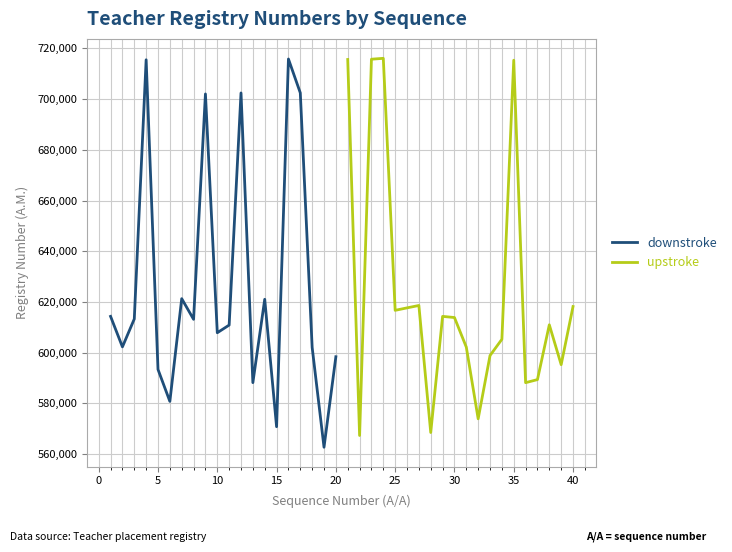

What is the lowest value of the downstroke series?

562720